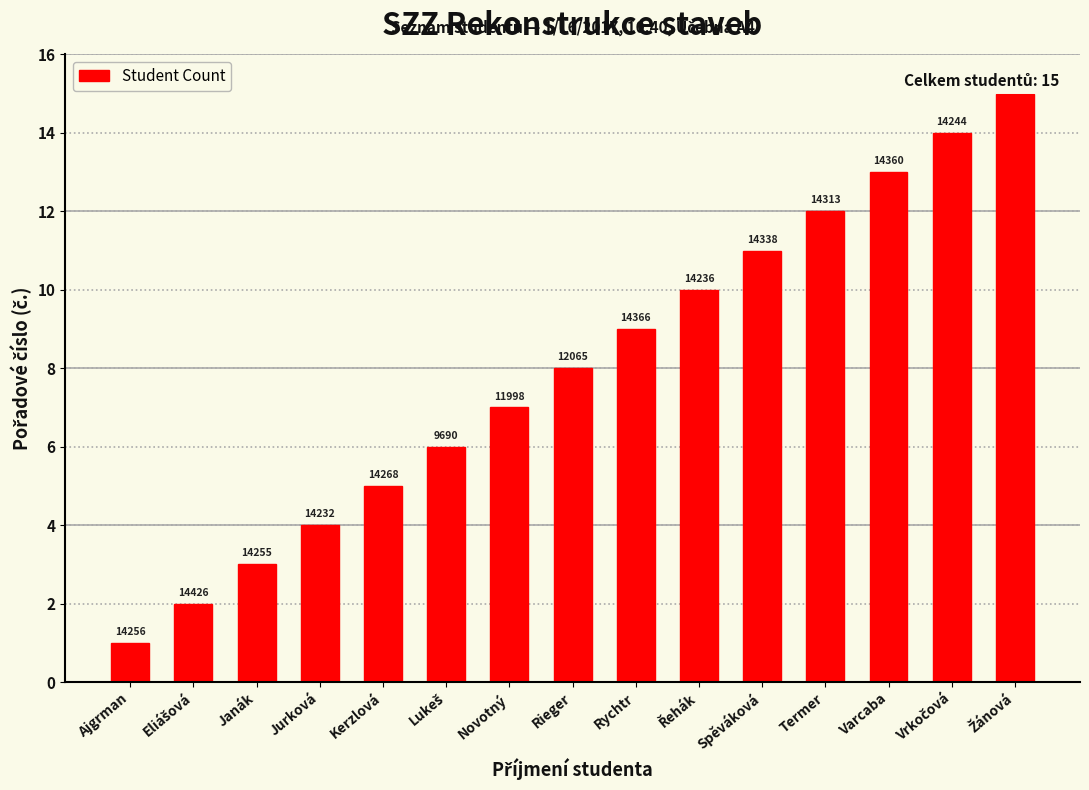

Does the chart contain any negative values?

No